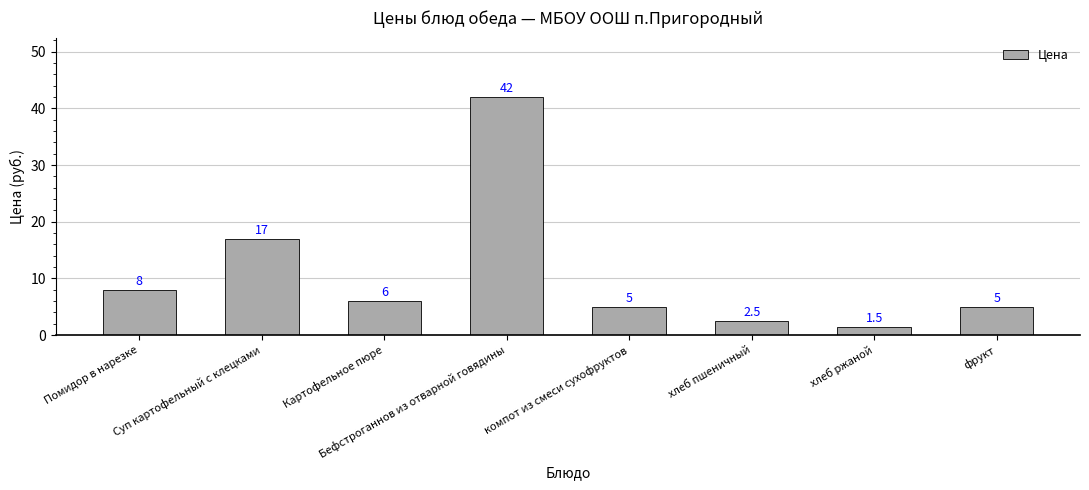

What is the change in value from Картофельное пюре to Бефстроганнов из отварной говядины?

+36.0